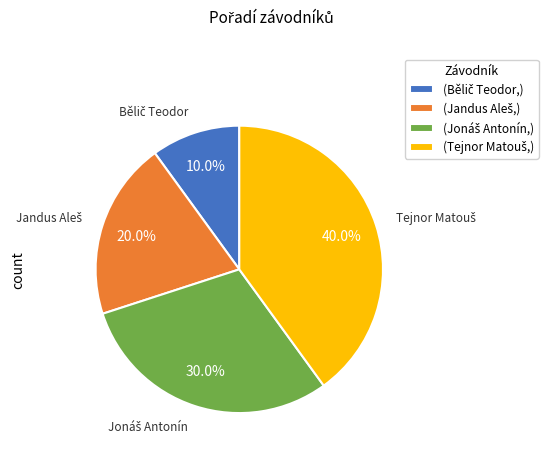

Is there any slice that represents more than half of the pie?

No